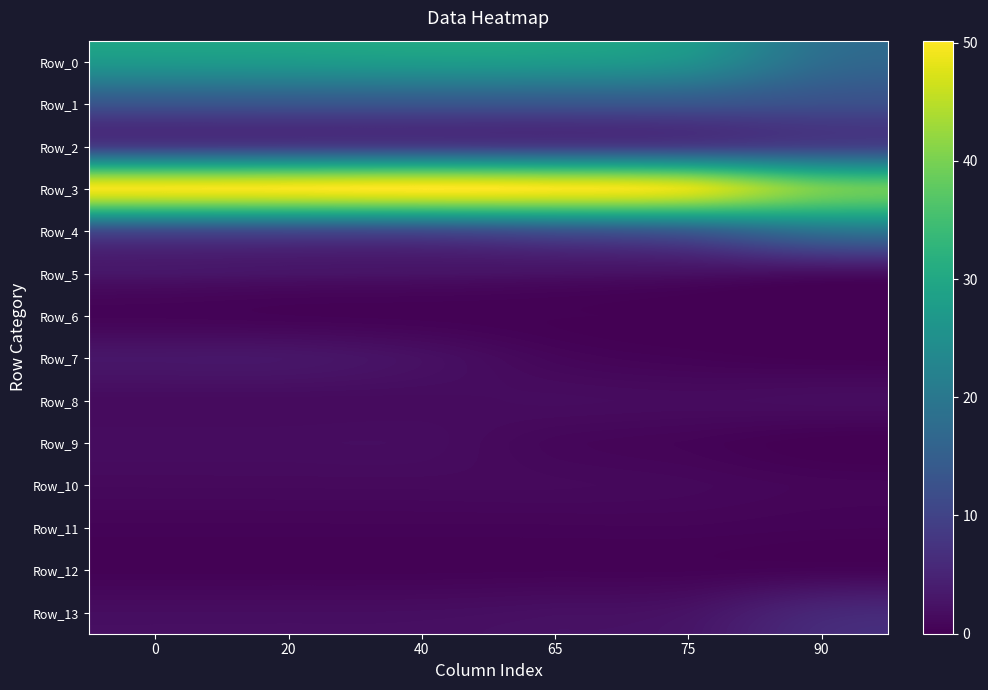

Reading left to right, what are all the values shown in this chart?

Row_0: 0=27.1	20=27.3	40=27.7	65=27.4	75=25.4	90=17.8
Row_1: 0=13.3	20=13.3	40=13.4	65=13.4	75=13.4	90=12.3
Row_2: 0=8.9	20=9.0	40=9.0	65=8.8	75=9.0	90=9.6
Row_3: 0=49.3	20=49.6	40=50.2	65=49.6	75=47.8	90=39.8
Row_4: 0=11.4	20=11.5	40=11.7	65=13.0	75=14.7	90=19.2
Row_5: 0=3.0	20=2.8	40=2.6	65=2.4	75=2.2	90=1.9
Row_6: 0=0.5	20=0.4	40=0.3	65=0.2	75=0.1	90=0.0
Row_7: 0=3.0	20=2.9	40=2.1	65=0.9	75=0.4	90=0.1
Row_8: 0=1.4	20=1.4	40=1.5	65=1.6	75=1.5	90=1.7
Row_9: 0=1.7	20=1.7	40=1.7	65=0.9	75=0.6	90=0.0
Row_10: 0=1.2	20=1.2	40=1.2	65=1.2	75=1.0	90=0.7
Row_11: 0=0.5	20=0.5	40=0.5	65=0.5	75=0.6	90=0.4
Row_12: 0=0.3	20=0.3	40=0.3	65=0.4	75=0.3	90=0.5
Row_13: 0=1.8	20=1.8	40=1.8	65=2.1	75=2.5	90=5.4